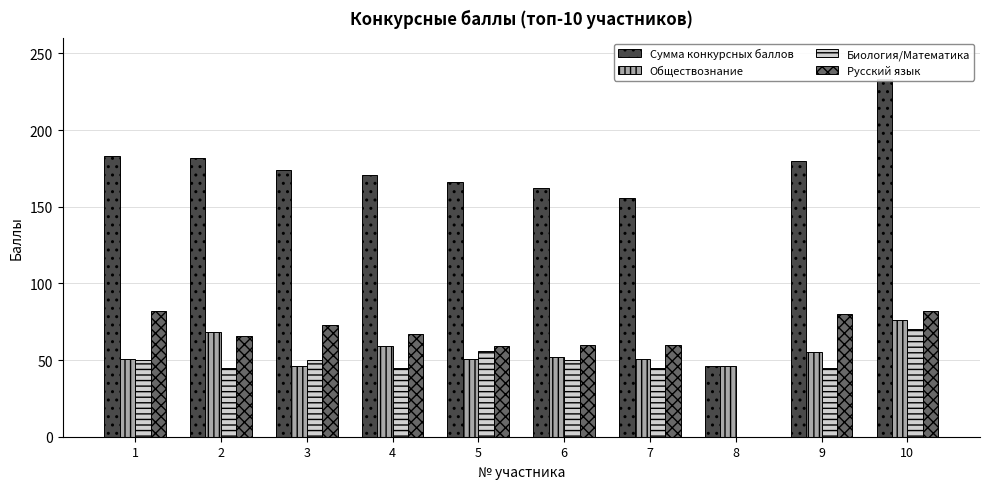

What are all the series names shown in the legend?

Сумма конкурсных баллов, Обществознание, Биология/Математика, Русский язык